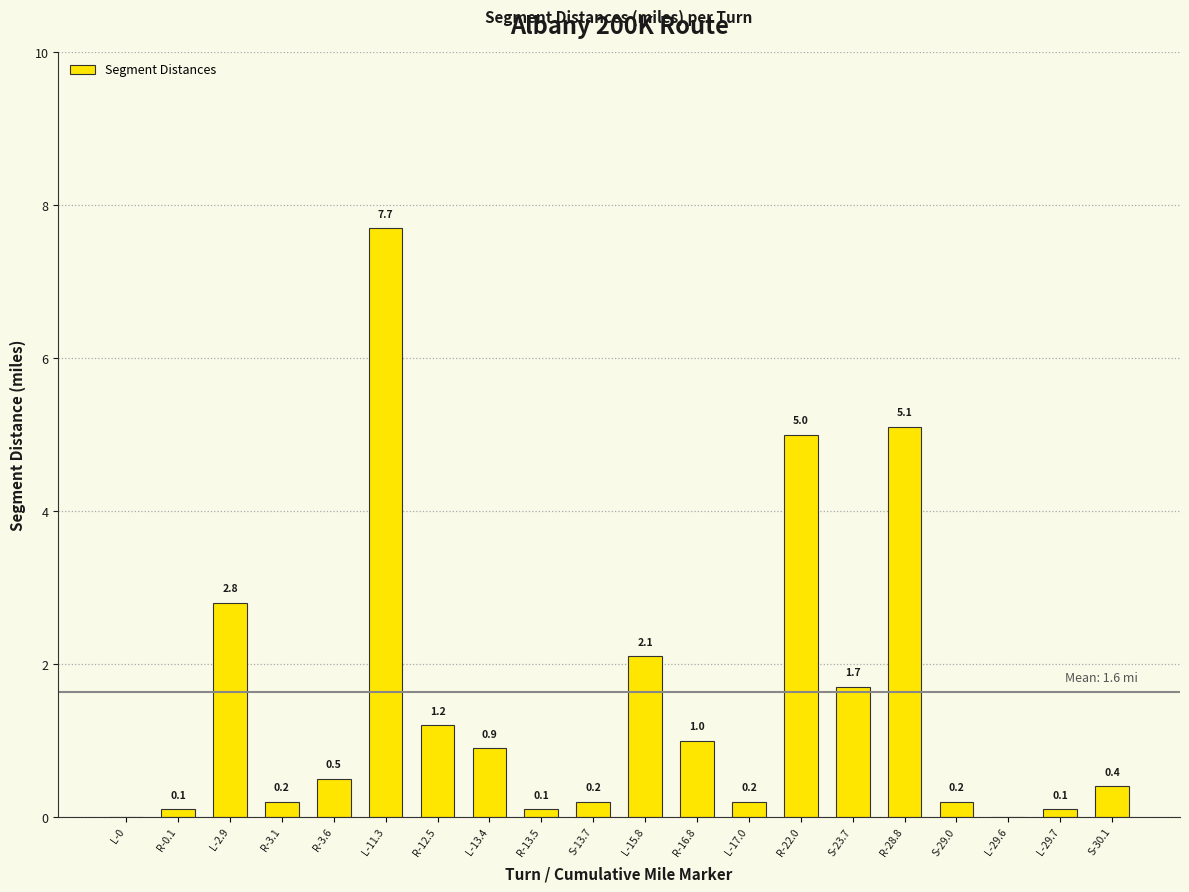

What value does the data have at R-3.1?

0.2